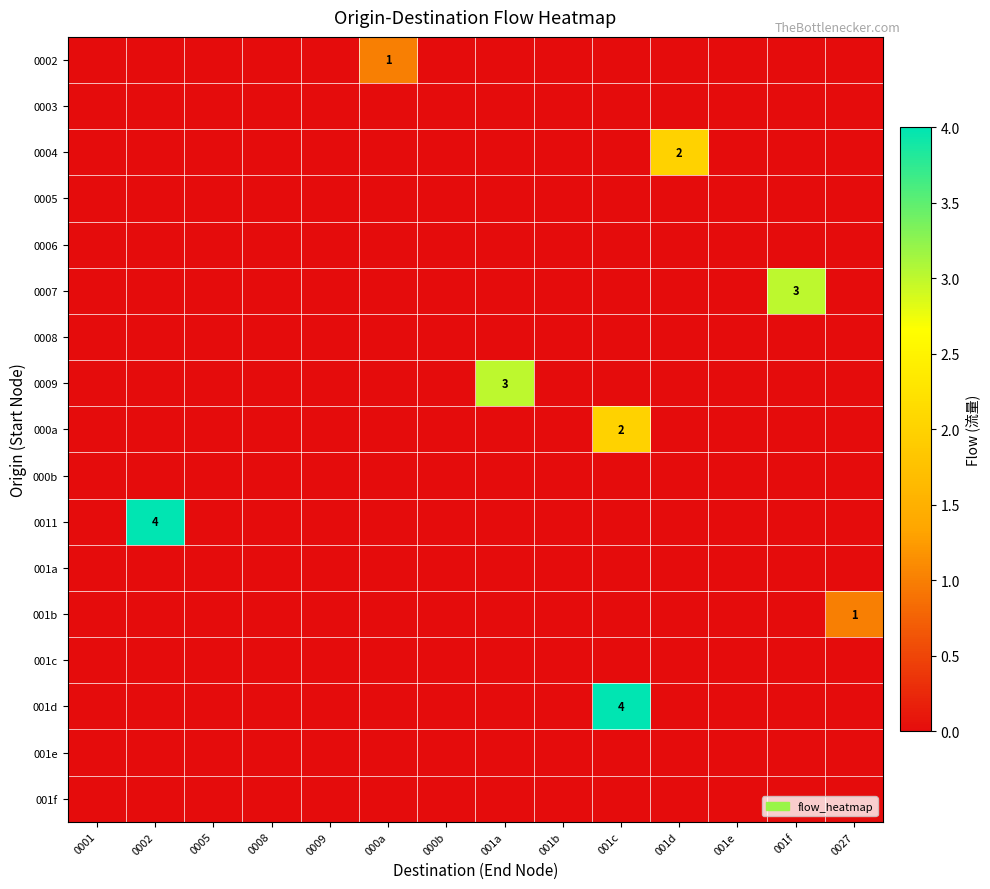

Between 0001 and 0027, which is larger?

0001